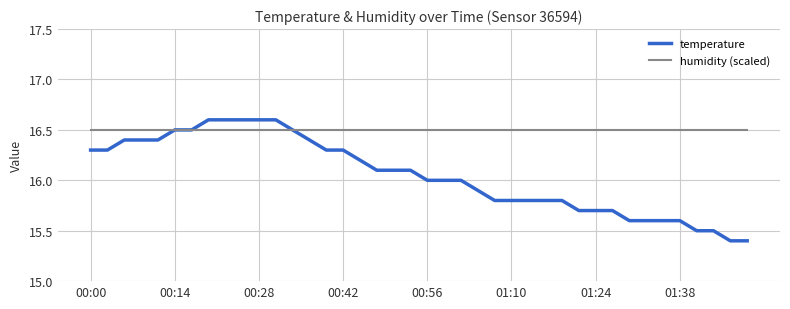

What is the greatest value displayed?

16.6